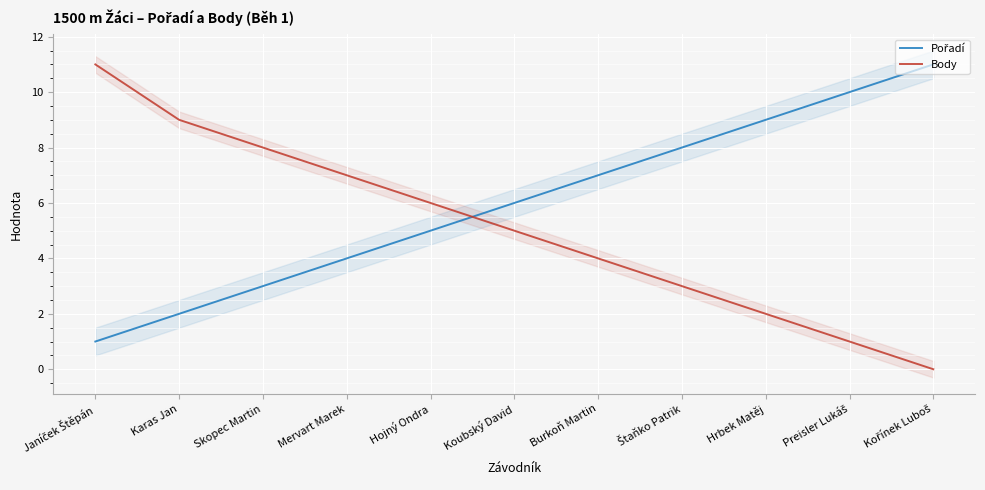

Rank the series by their average value, from lowest to highest.

Body, Pořadí